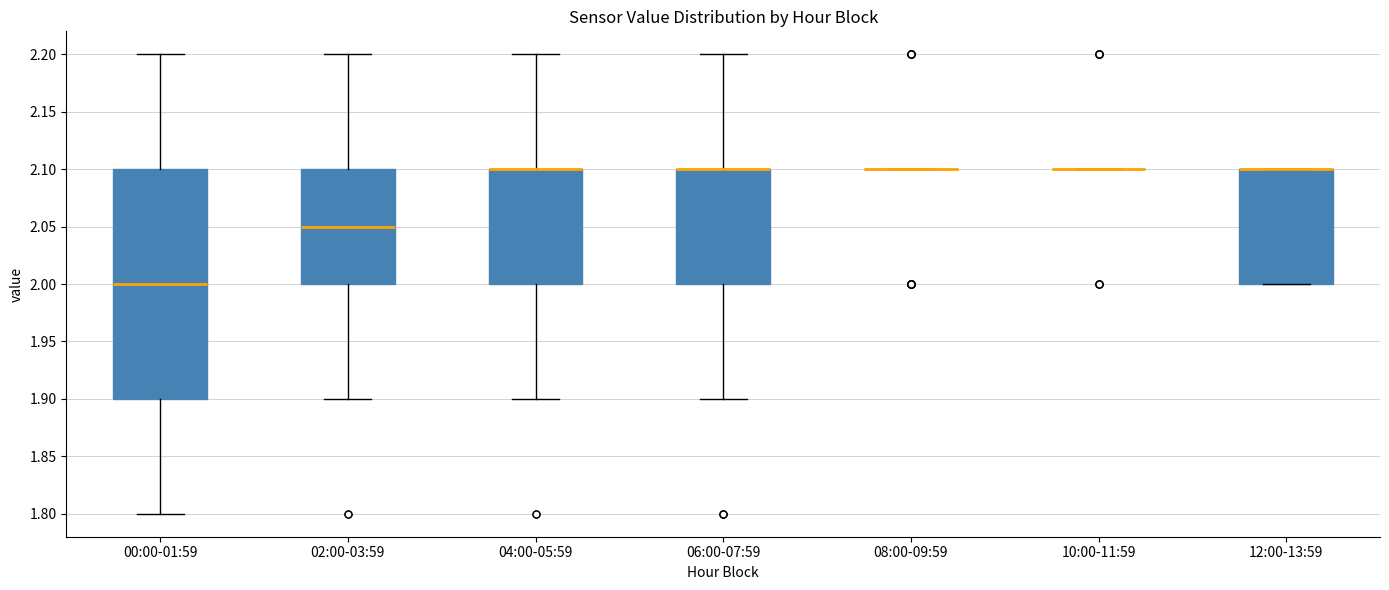

Reading left to right, transcribe this box plot: for each box, give where its median line is, the range the box spans, and where its two whiskers end, as read against the y-axis. The values are not printed on the chart, so give them approximately, as read against the axis.

00:00-01:59: median 2.00, box 1.90 to 2.10, whiskers 1.80 to 2.20
02:00-03:59: median 2.05, box 2.00 to 2.10, whiskers 1.90 to 2.20
04:00-05:59: median 2.10 (drawn on the box's upper edge), box 2.00 to 2.10, whiskers 1.90 to 2.20
06:00-07:59: median 2.10 (drawn on the box's upper edge), box 2.00 to 2.10, whiskers 1.90 to 2.20
08:00-09:59: box collapsed to a line at 2.10, whiskers 2.10 to 2.10
10:00-11:59: box collapsed to a line at 2.10, whiskers 2.10 to 2.10
12:00-13:59: median 2.10 (drawn on the box's upper edge), box 2.00 to 2.10, whiskers 2.00 to 2.10